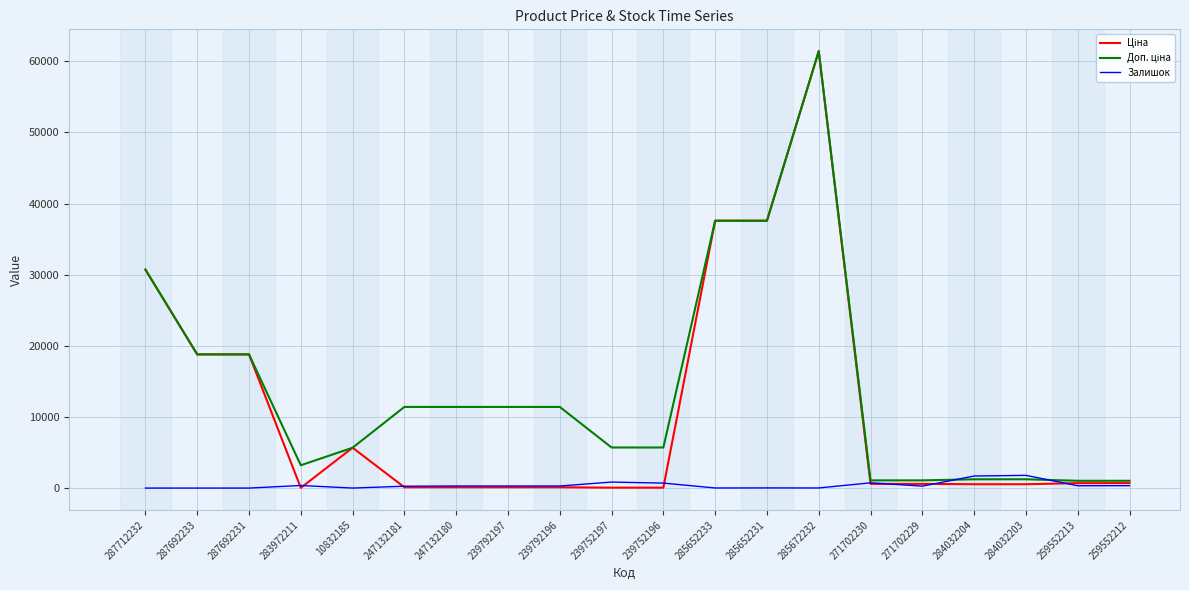

At which category is the sum across all series the highest?

285672232